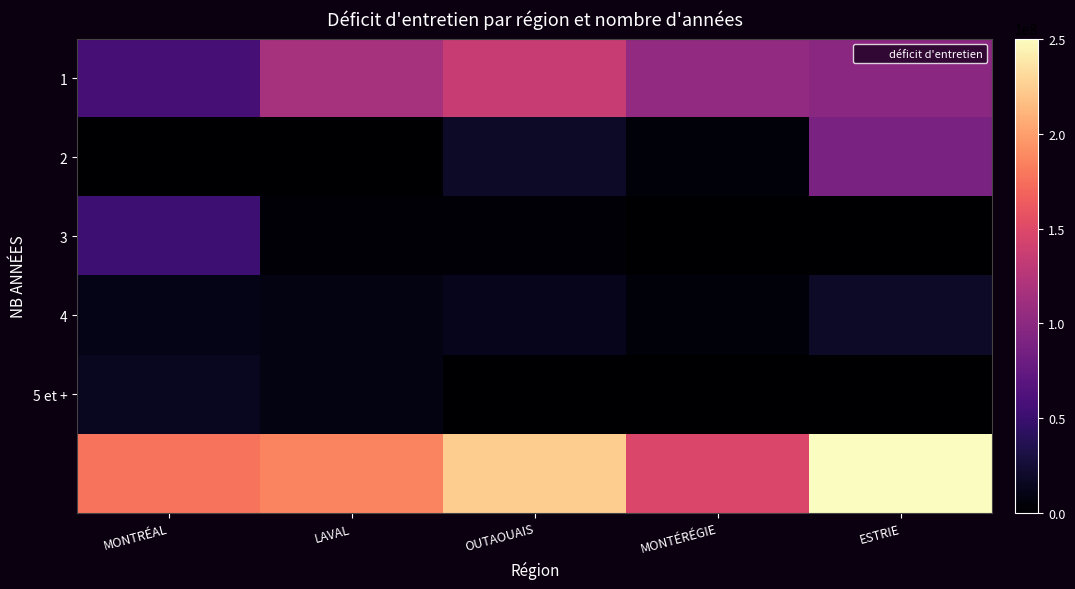

At how many categories does at least one series exceed 229045902?

1